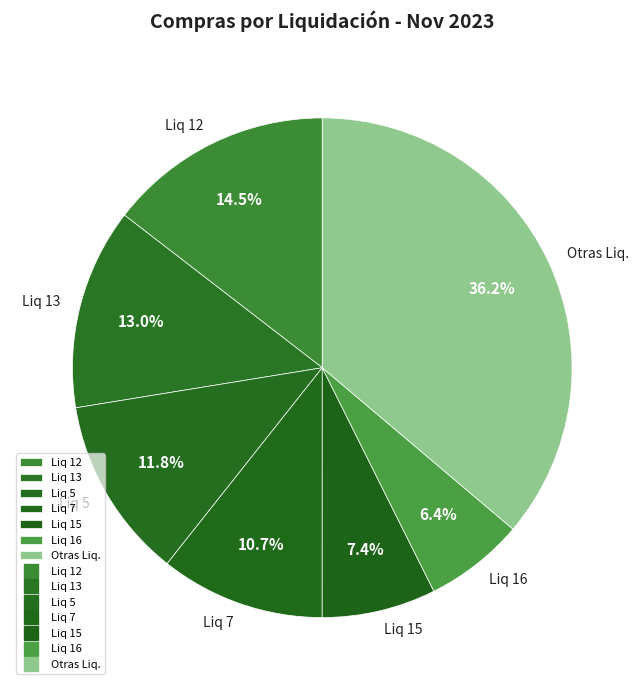

Rank the categories by value from lowest to highest.

Liq 16, Liq 15, Liq 7, Liq 5, Liq 13, Liq 12, Otras Liq.